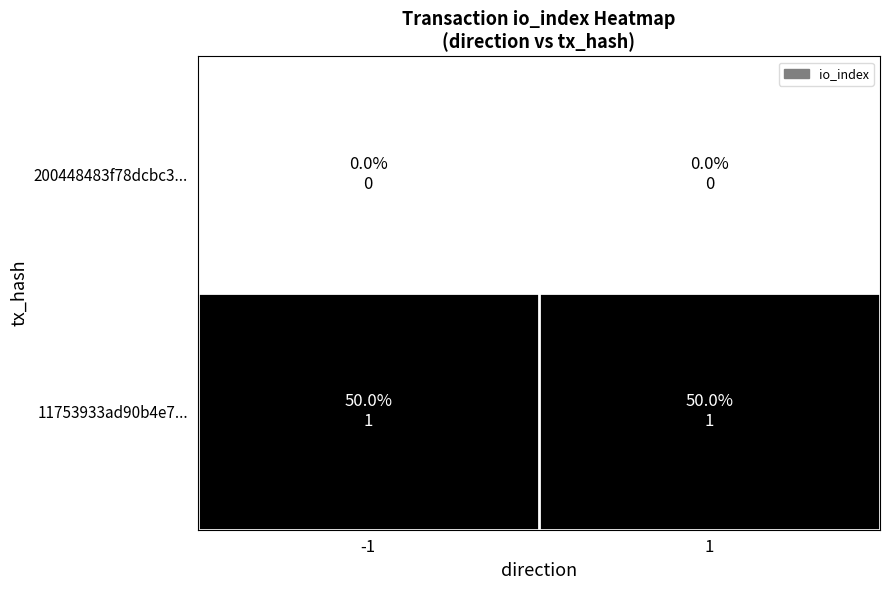

At -1, list the series in order from largest to smallest.

11753933ad90b4e7..., 200448483f78dcbc3...